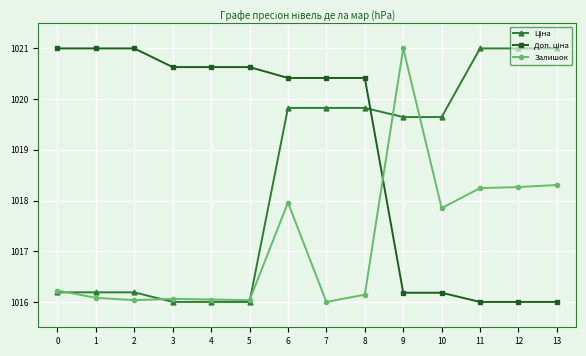

True or false: Залишок has more than 0 interior local peaks.

True